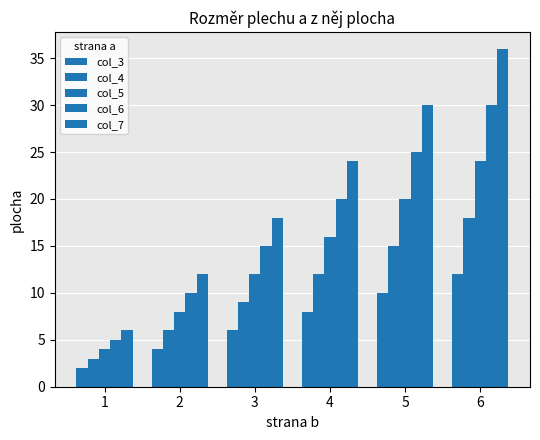

The value of col_4 at 1 is 3. True or false?

True